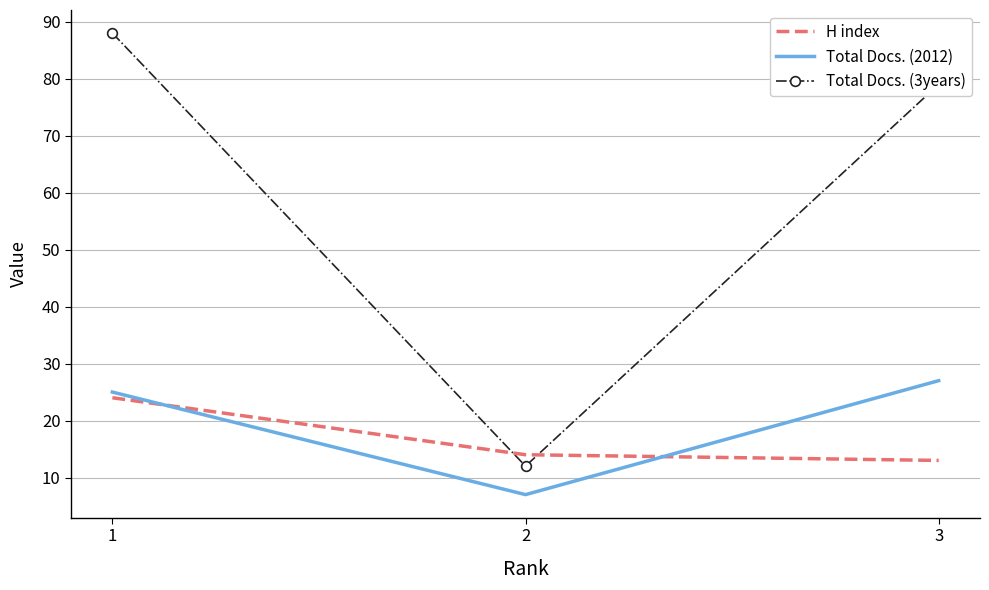

Rank the series by their maximum value, from lowest to highest.

H index, Total Docs. (2012), Total Docs. (3years)